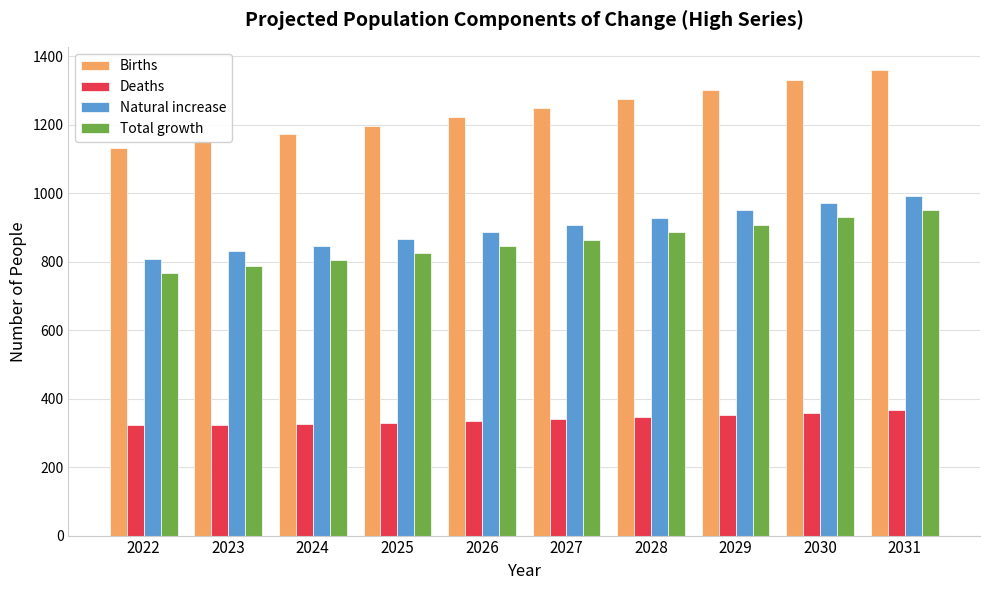

How many categories are shown in the chart?

10